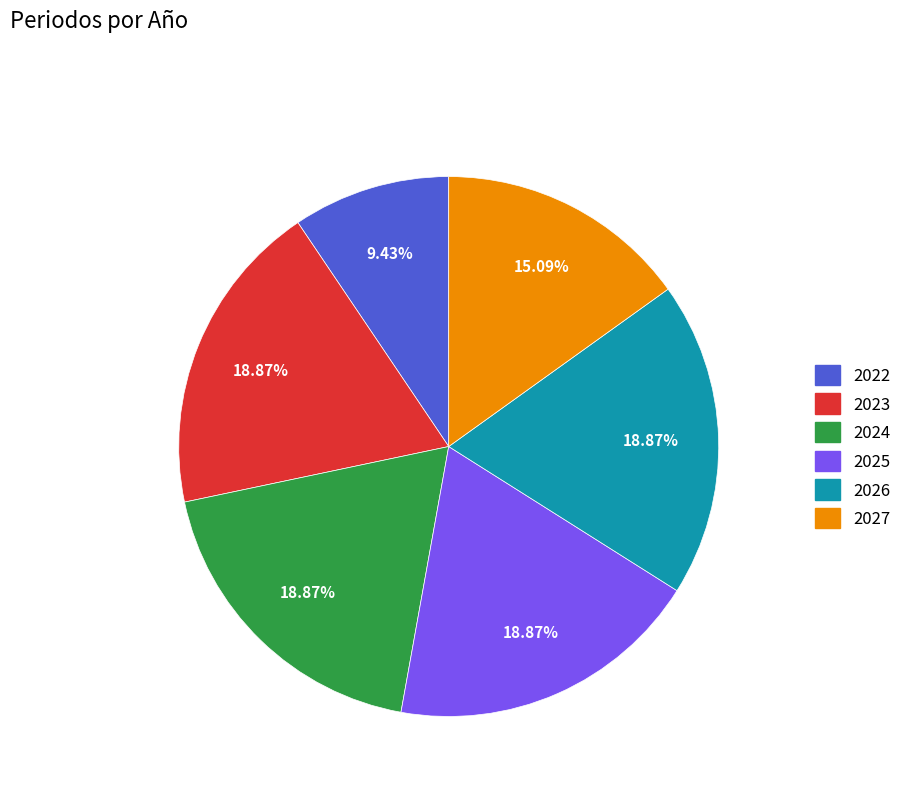

Is it true that 2026 is 19% of the pie?

True